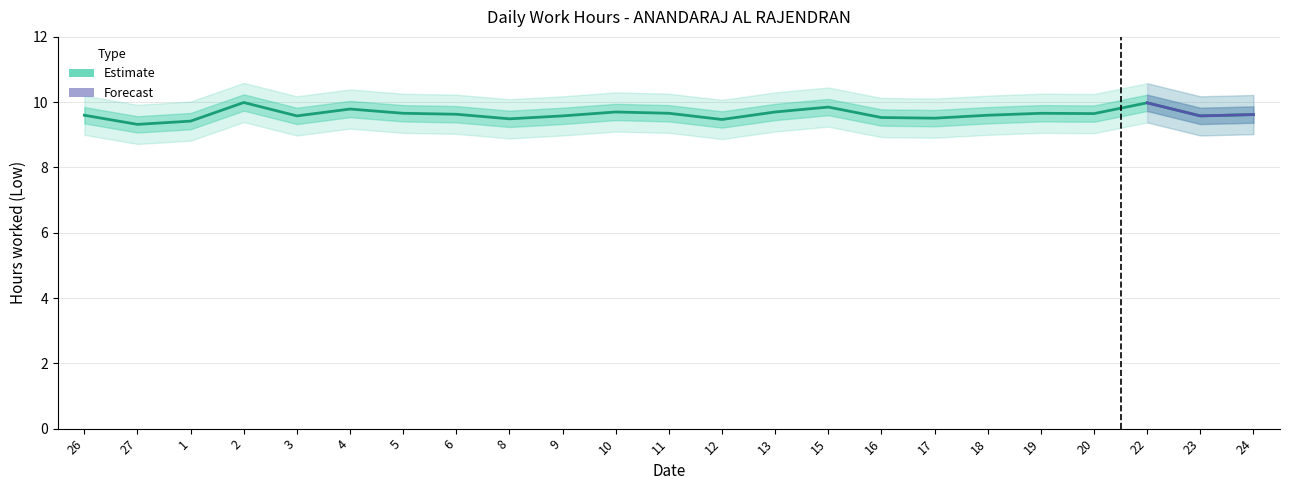

What is the minimum value shown in the chart?

9.3